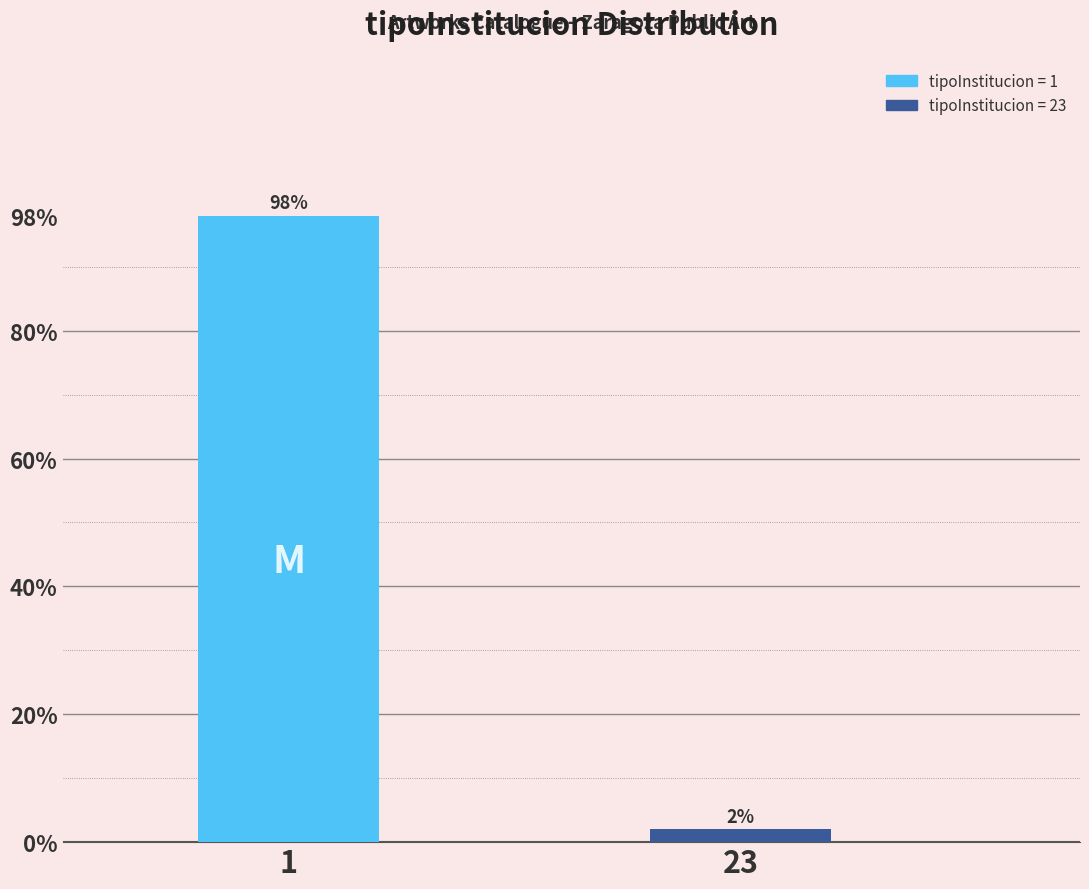

Are the bars horizontal?

No